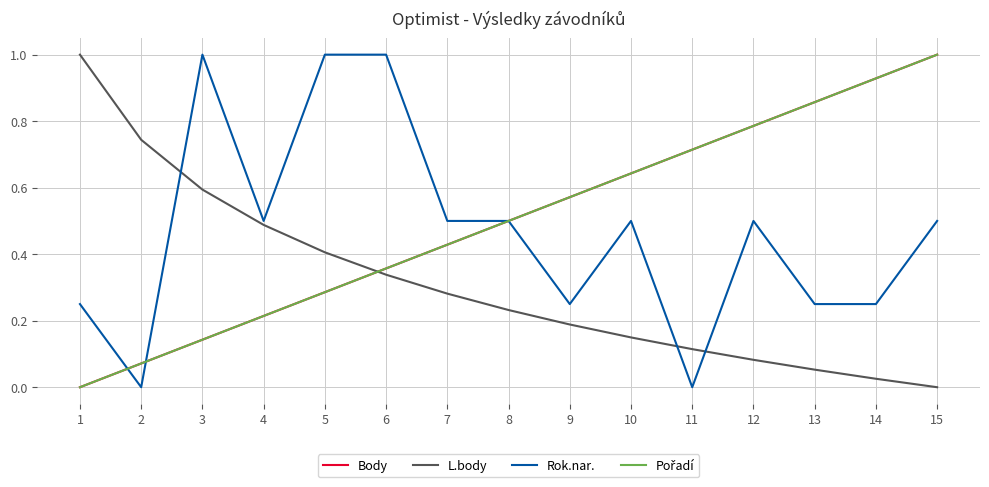

What is the difference between the maximum and minimum values in the L.body series?

1.0